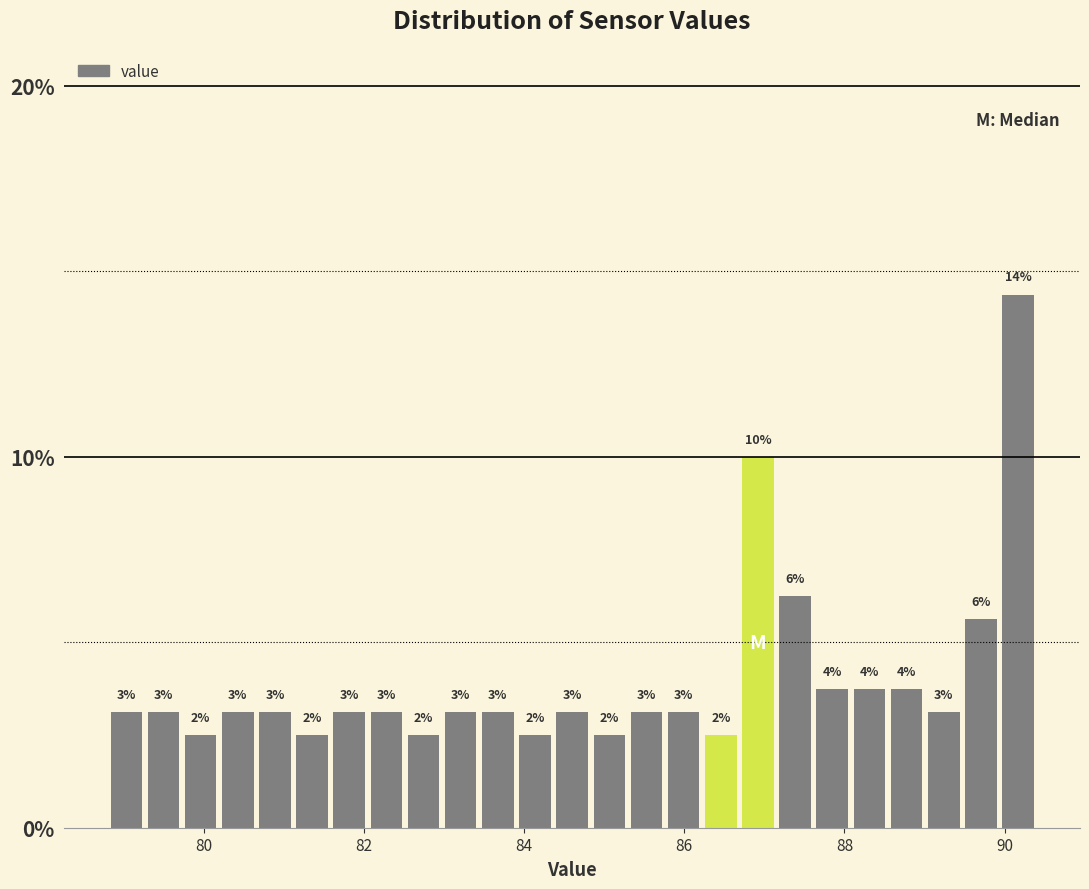

Read against the x-axis, roughly where is the centre of the tallest bar?

90.2